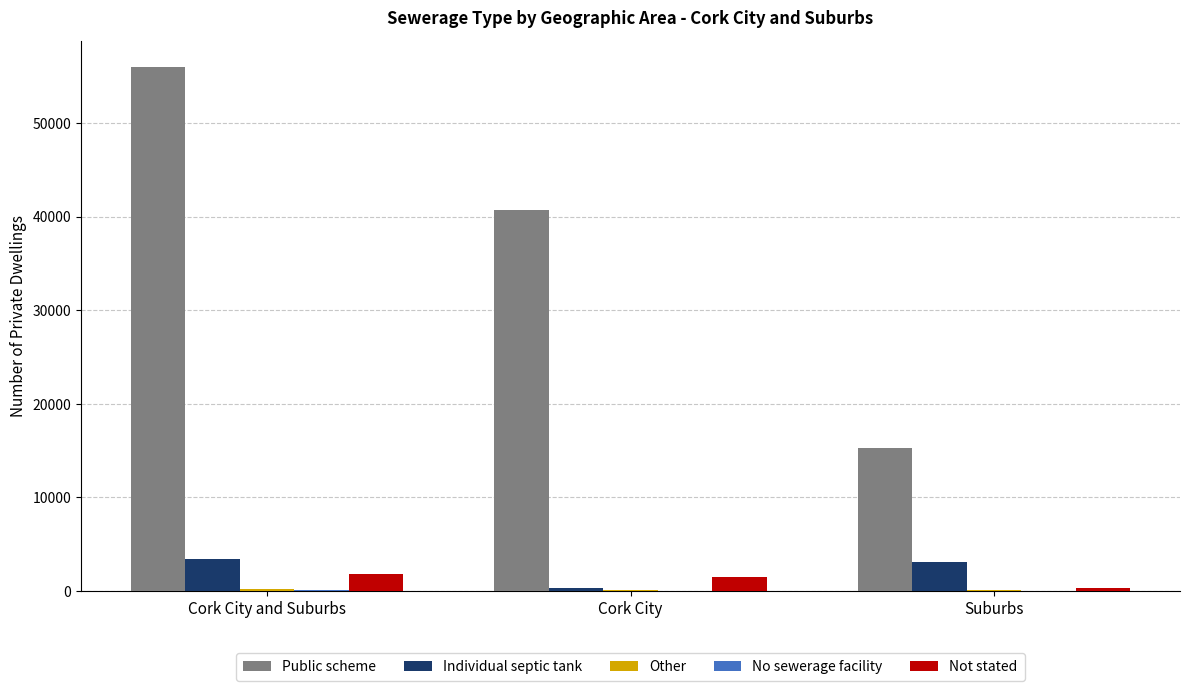

What is the maximum value for Not stated?

1822